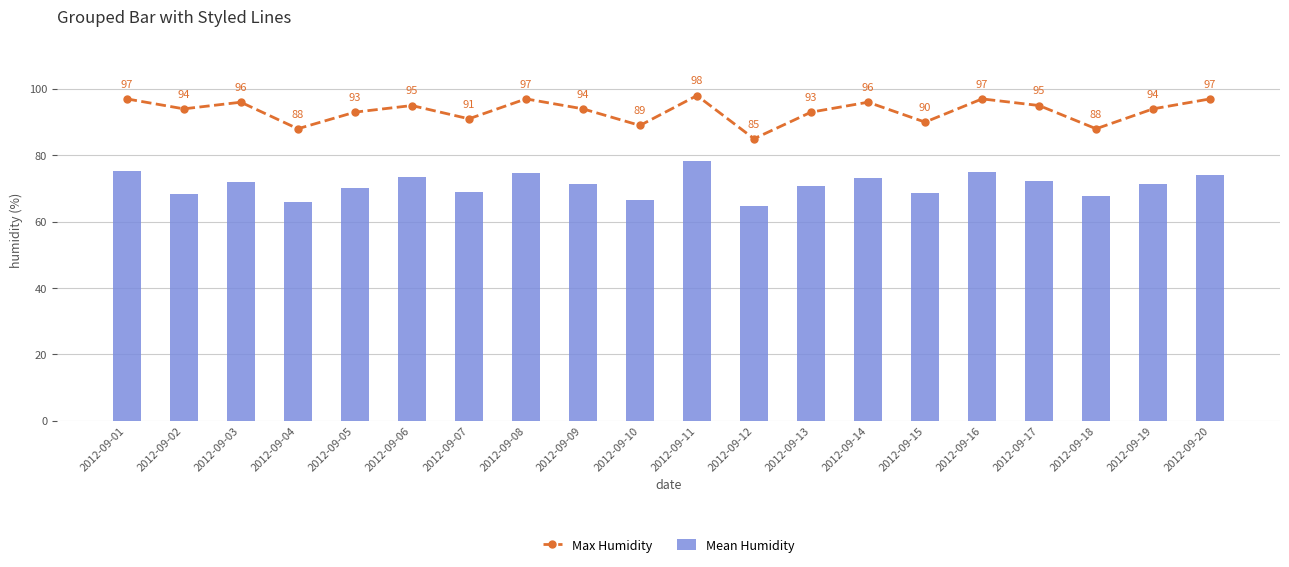

At which label is Mean Humidity closest to 71?

2012-09-13